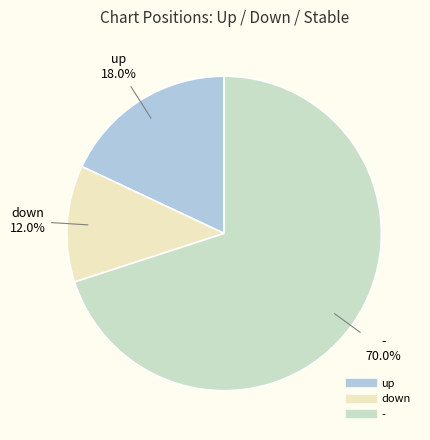

Count the number of slices in the pie.

3